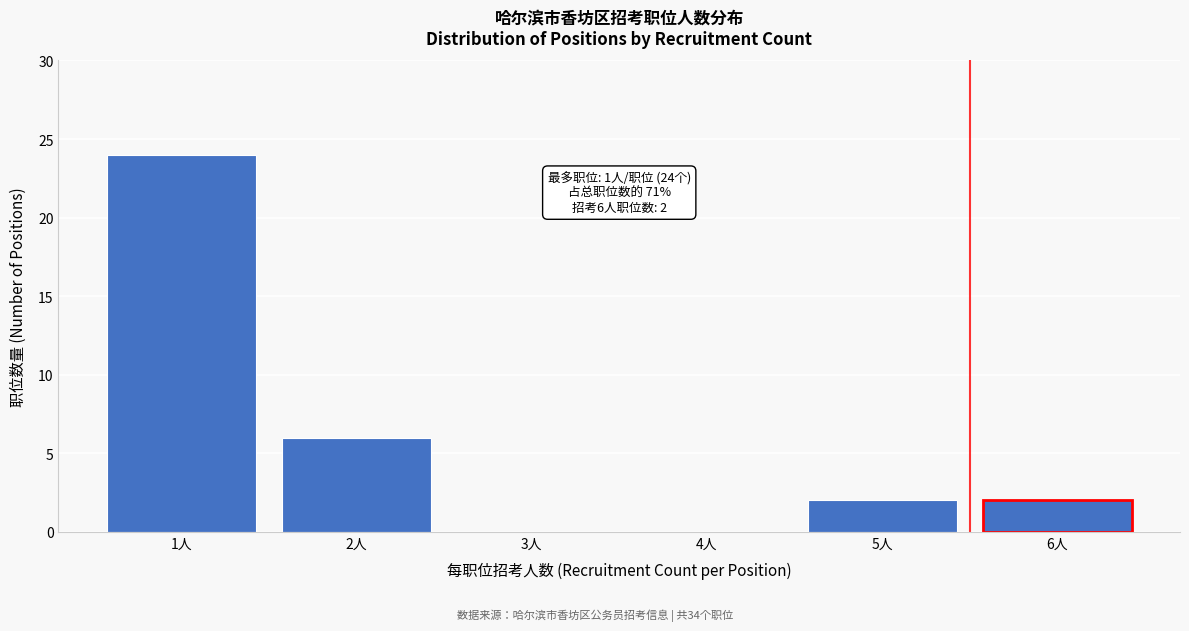

Reading left to right, transcribe all the data shown in this chart.

1人=24	2人=6	3人=0	4人=0	5人=2	6人=2